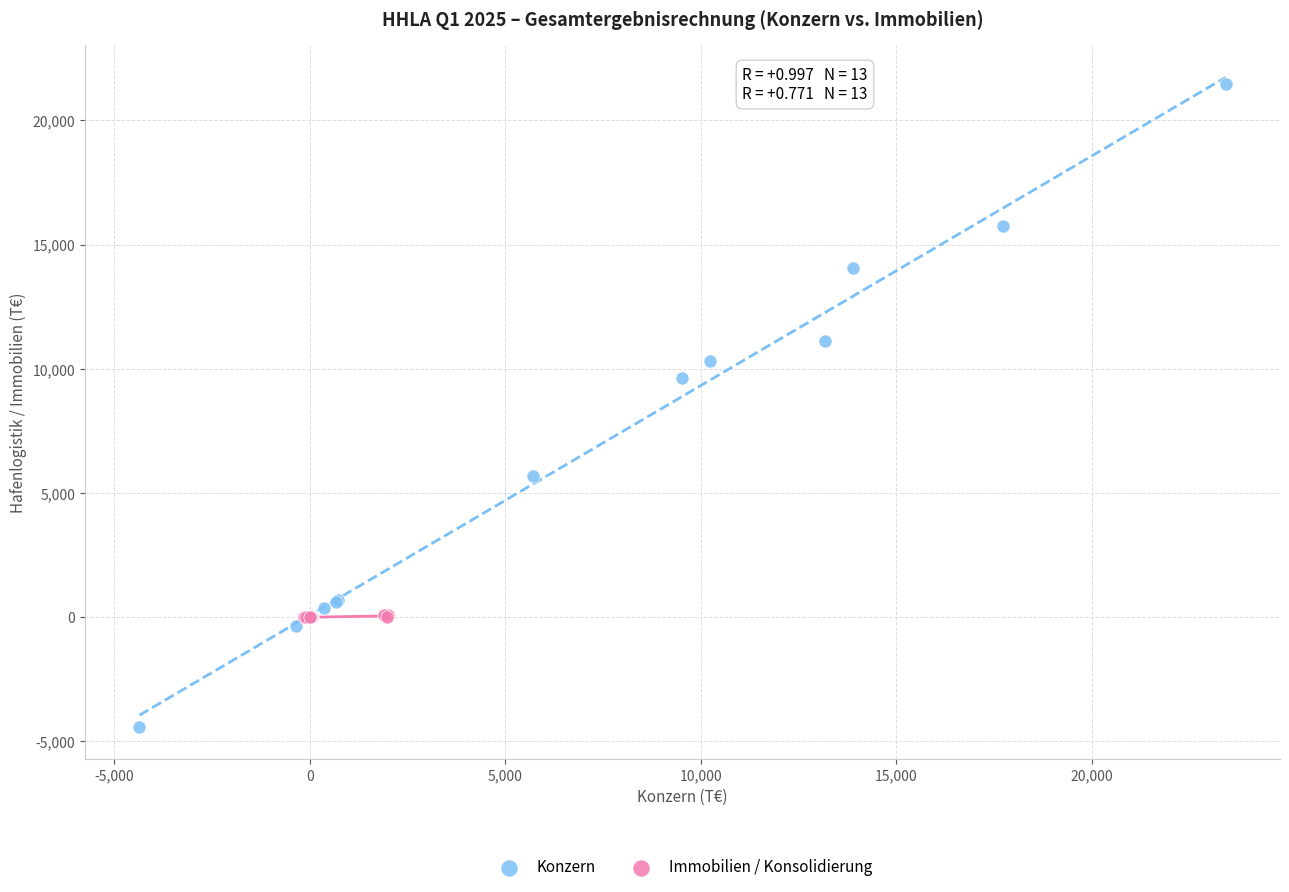

Which series has the largest Y range (max minus min)?

Konzern